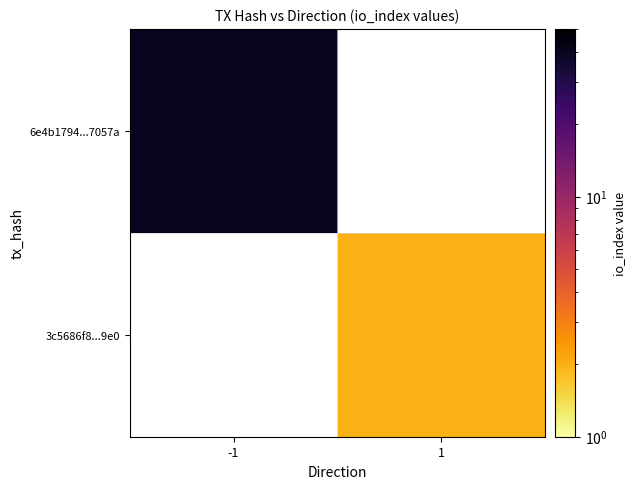

List the series in order of their overall mean, highest first.

6e4b1794...7057a, 3c5686f8...9e0